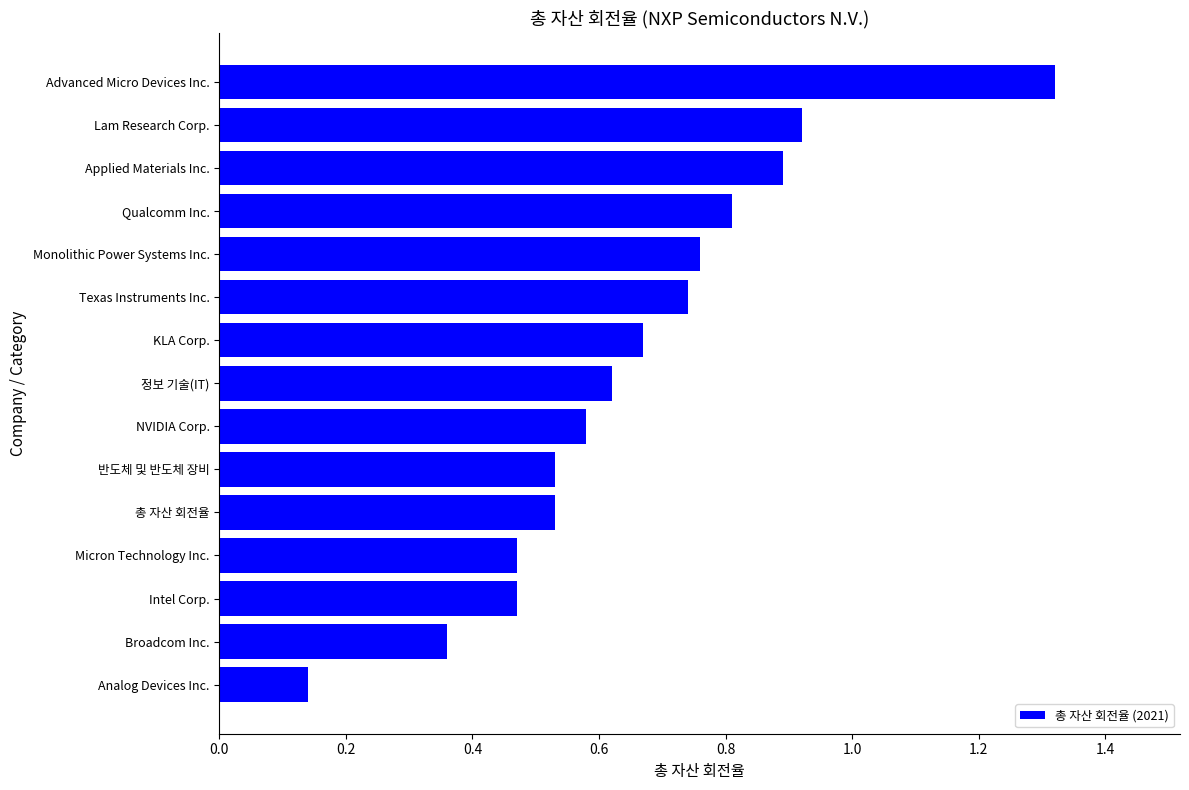

The value at Lam Research Corp. is 0.2. True or false?

False